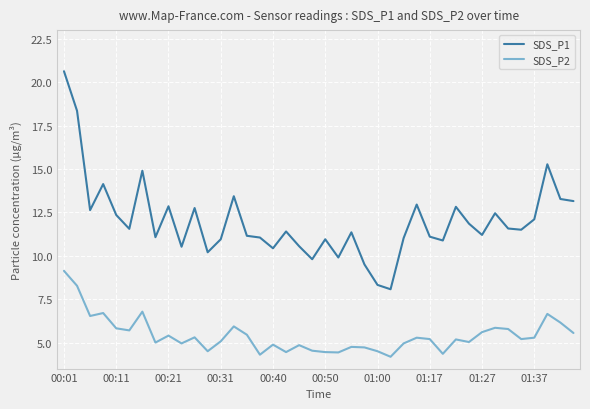

Which series has the widest spread of values?

SDS_P1